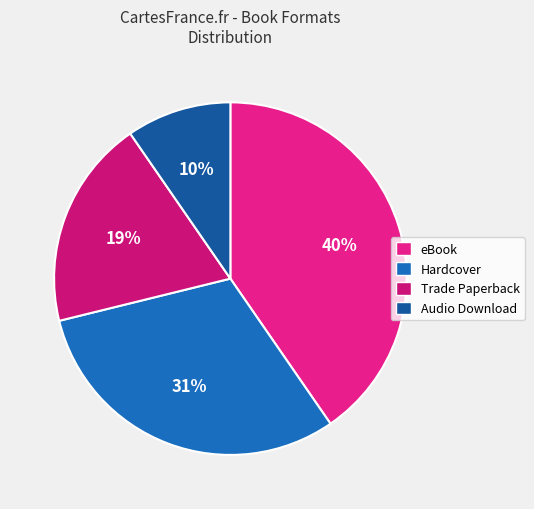

Do eBook and Hardcover together represent more than half of the pie?

Yes